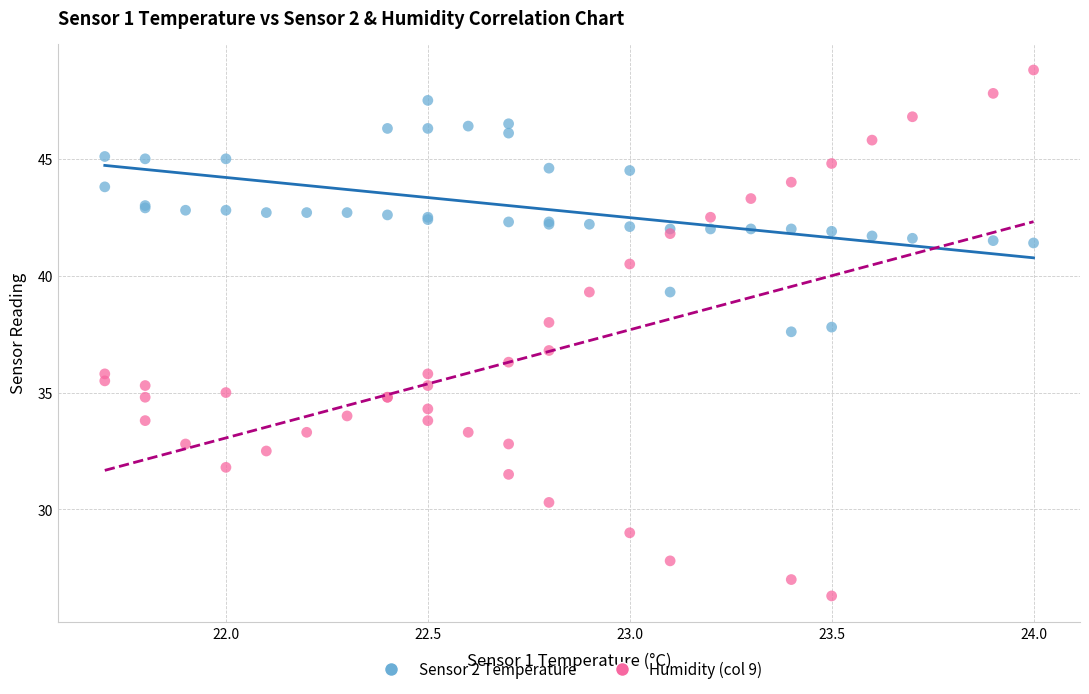

What is the X range (max minus min) for the scatter plot?

2.3